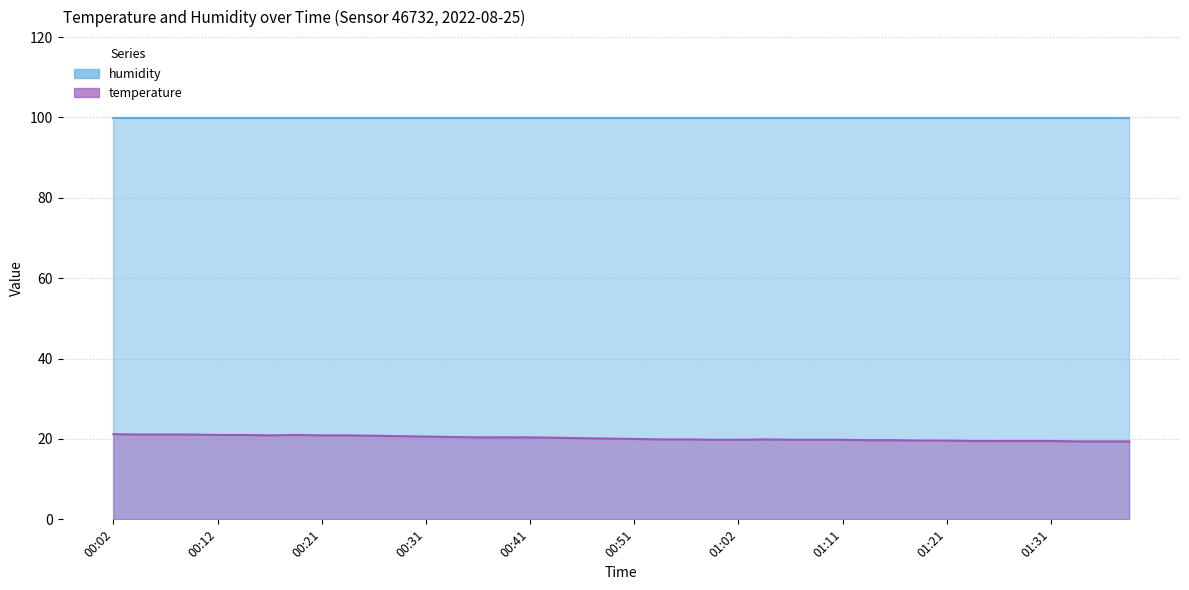

What is the smallest value displayed?

19.4